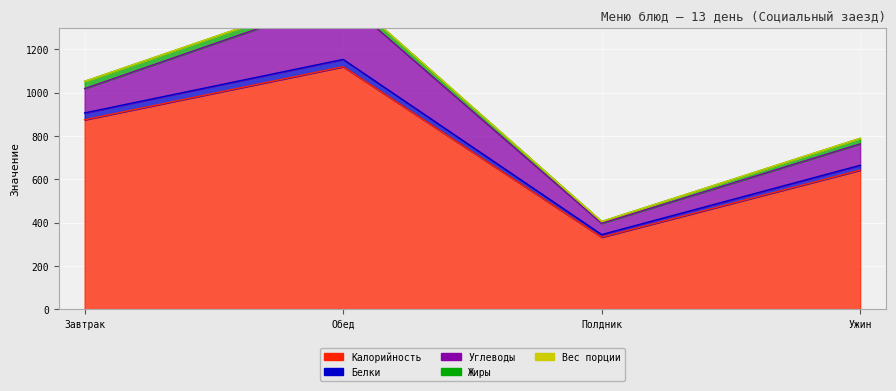

True or false: Калорийность and Белки cross at least once.

False